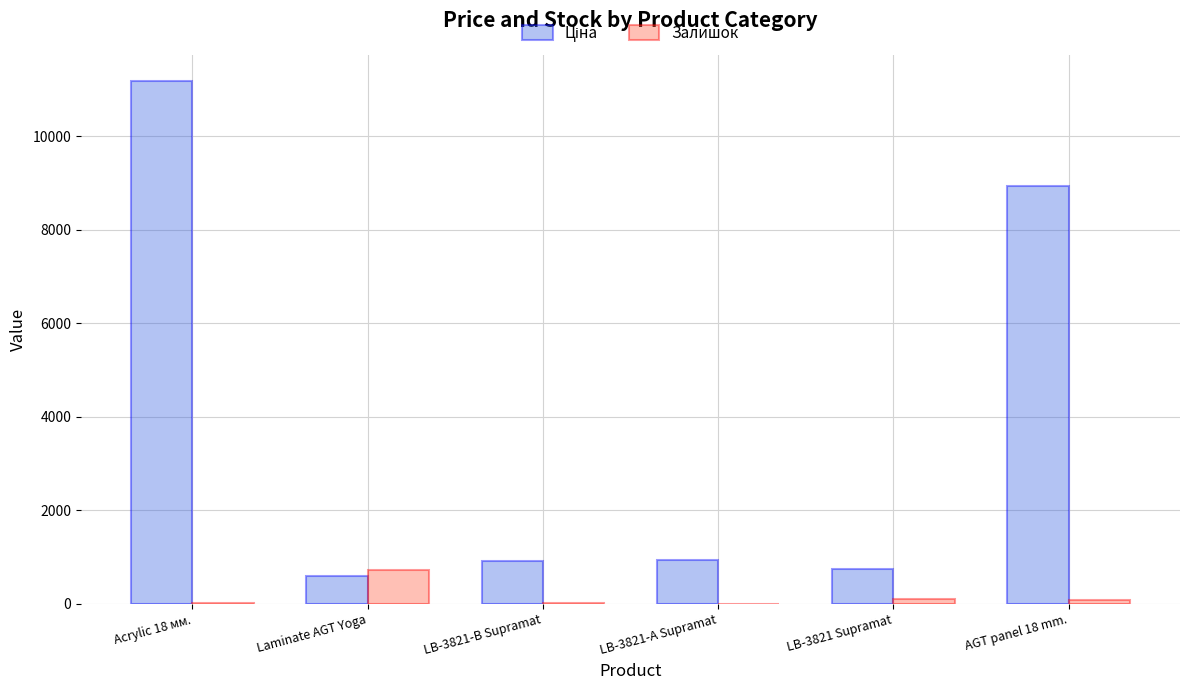

At which category is the sum across all series the highest?

Acrylic 18 мм.